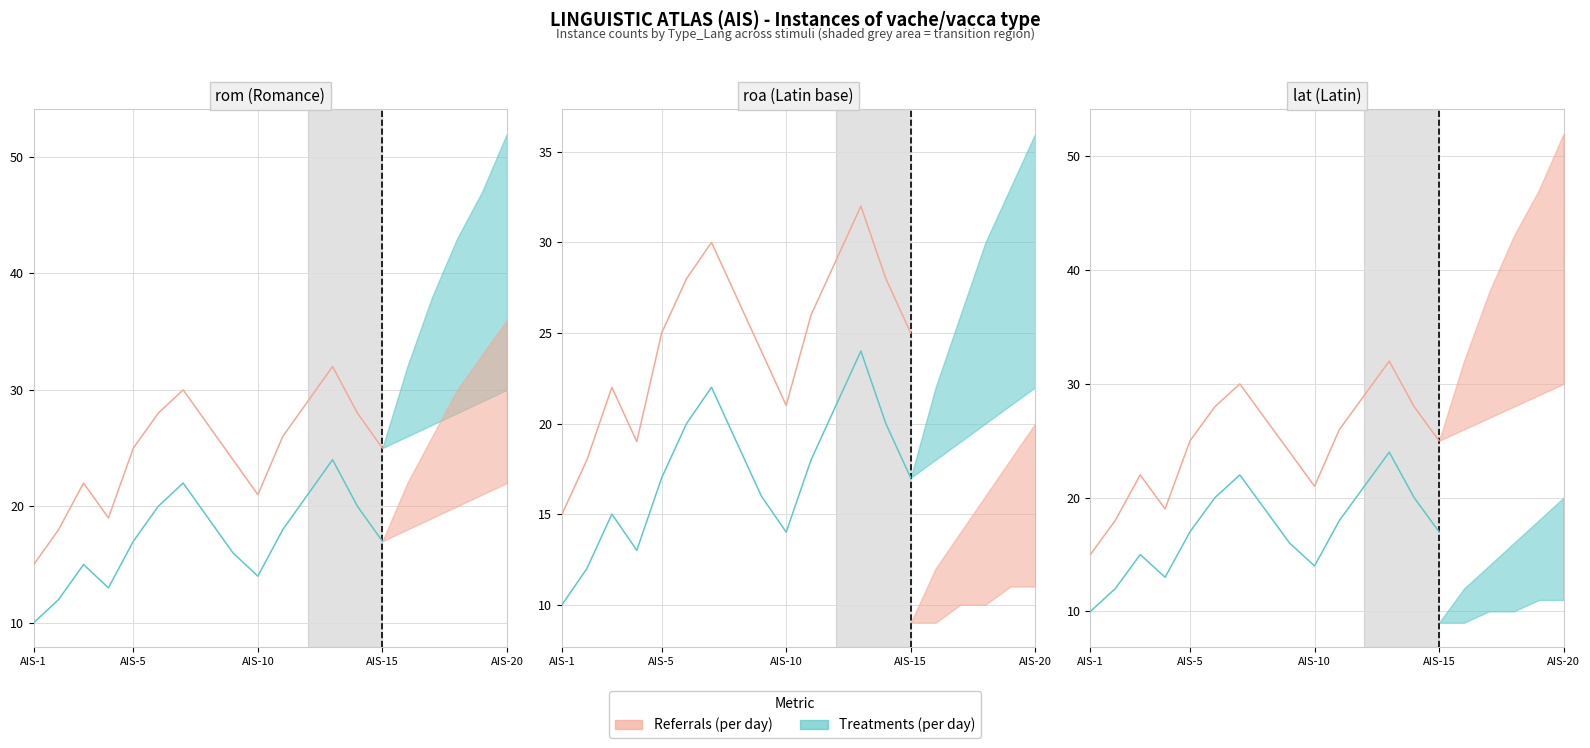

What is the difference between the maximum and minimum values in the Referrals (per day) series?

17